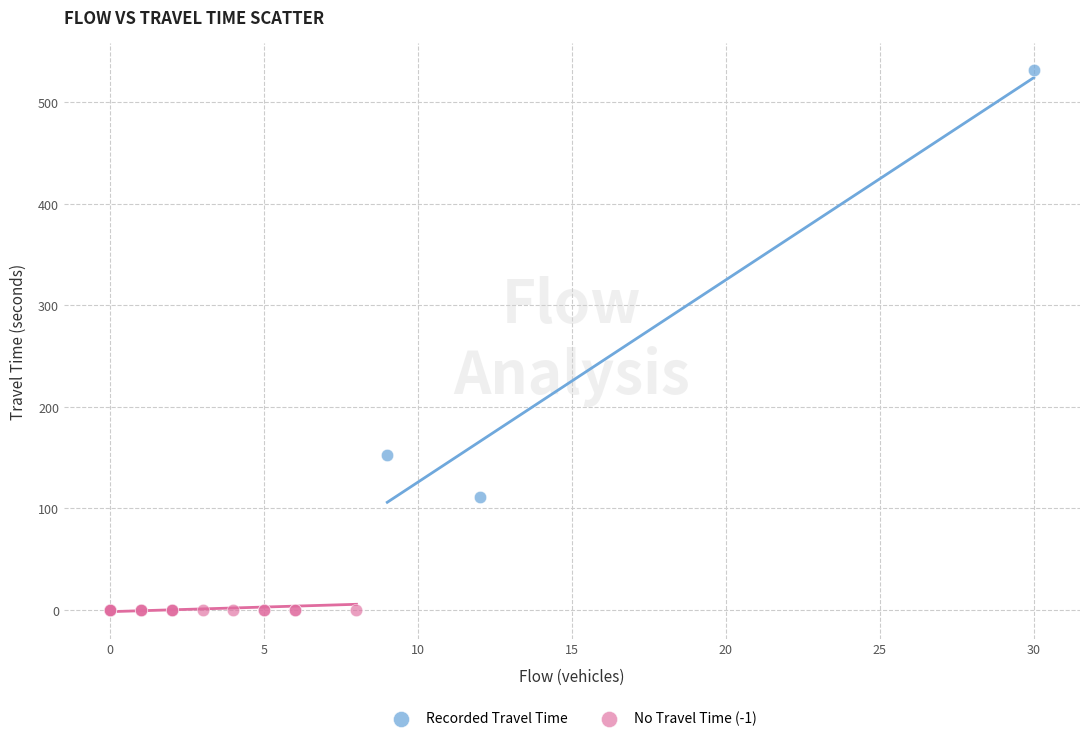

Which series contains the lowest Y value?

No Travel Time (-1)